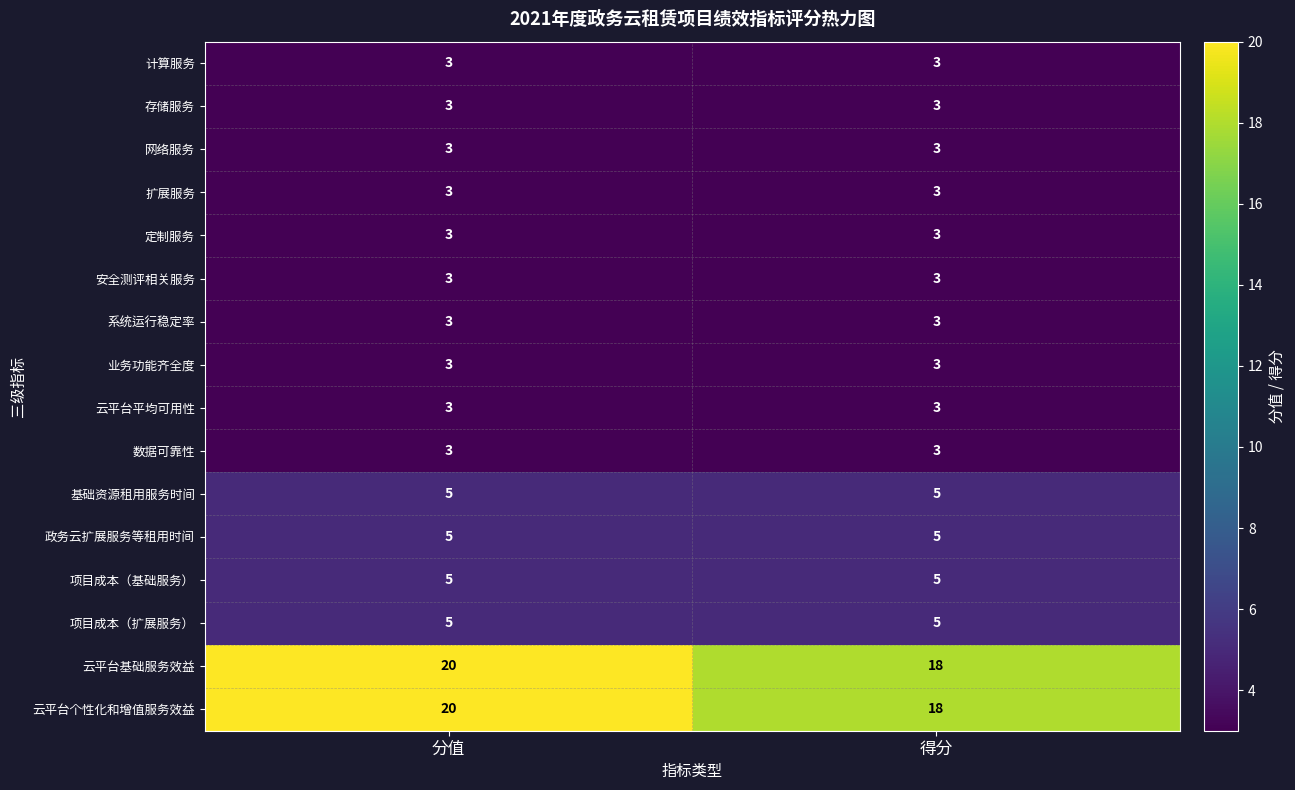

What is the maximum value for 项目成本（扩展服务）?

5